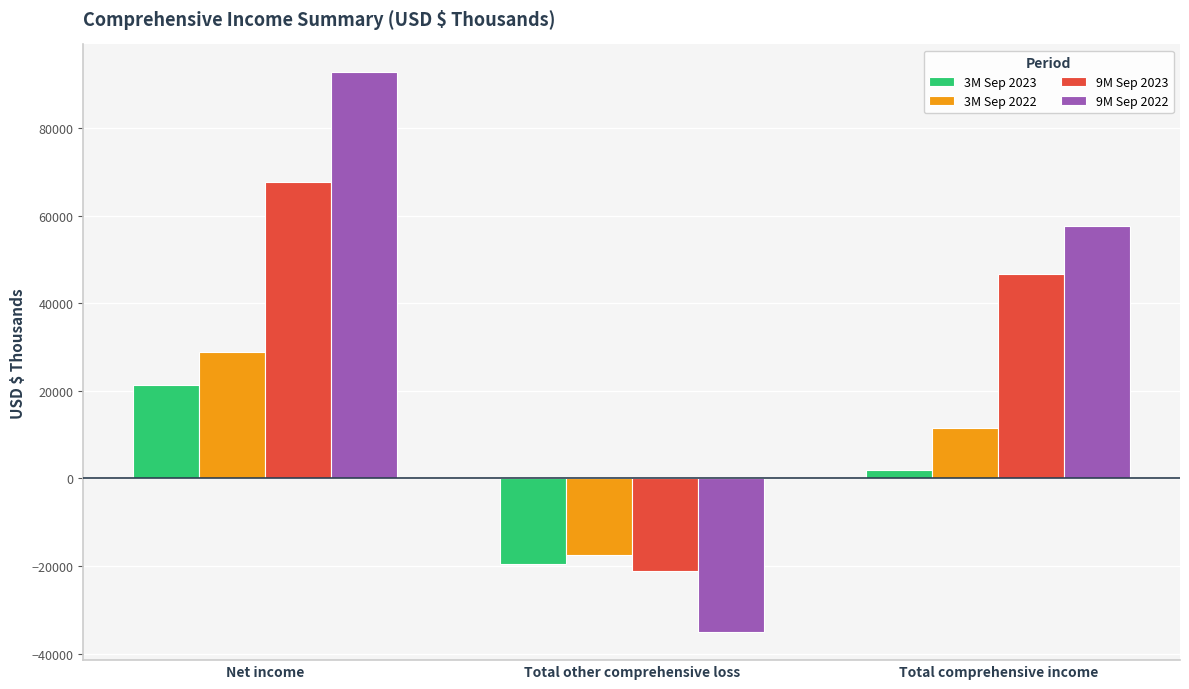

What is the difference between the highest and lowest values at Total comprehensive income?

55736